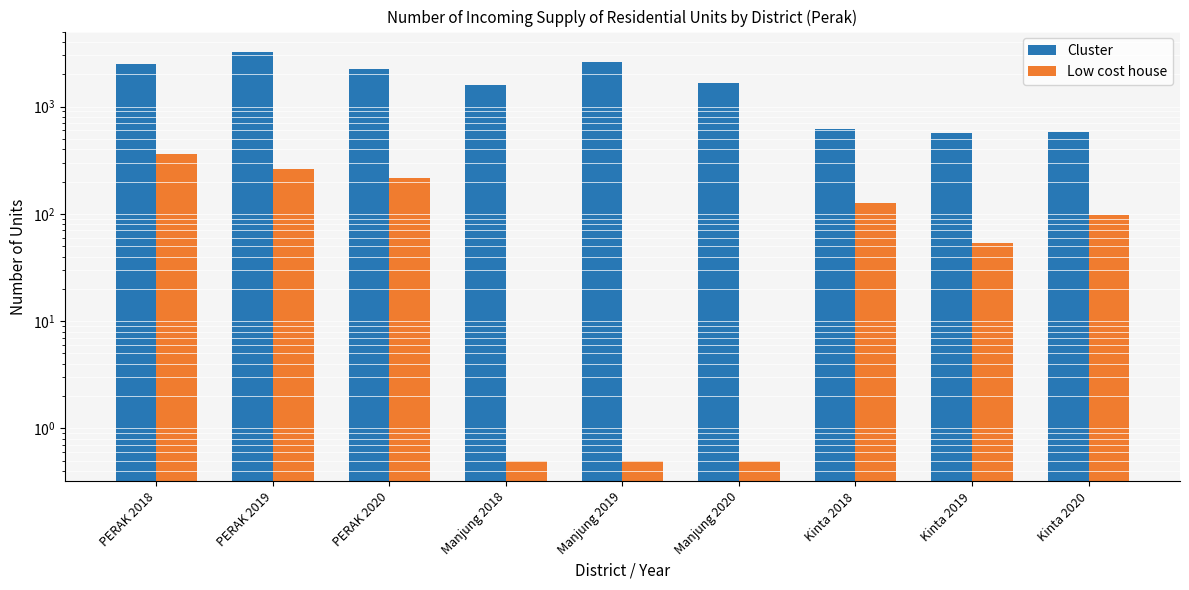

List the series in order of their peak value, highest first.

Cluster, Low cost house